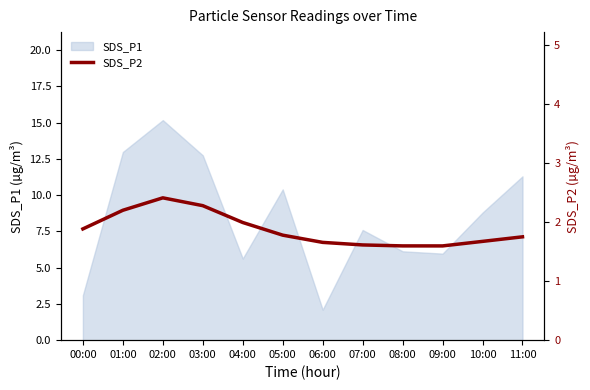

At which label does SDS_P1 first exceed 8?

01:00